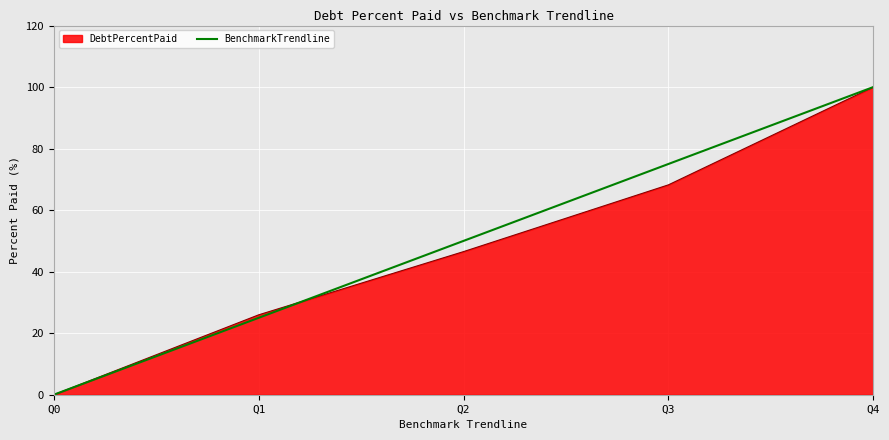

Which label corresponds to the smallest value in the chart?

Q0